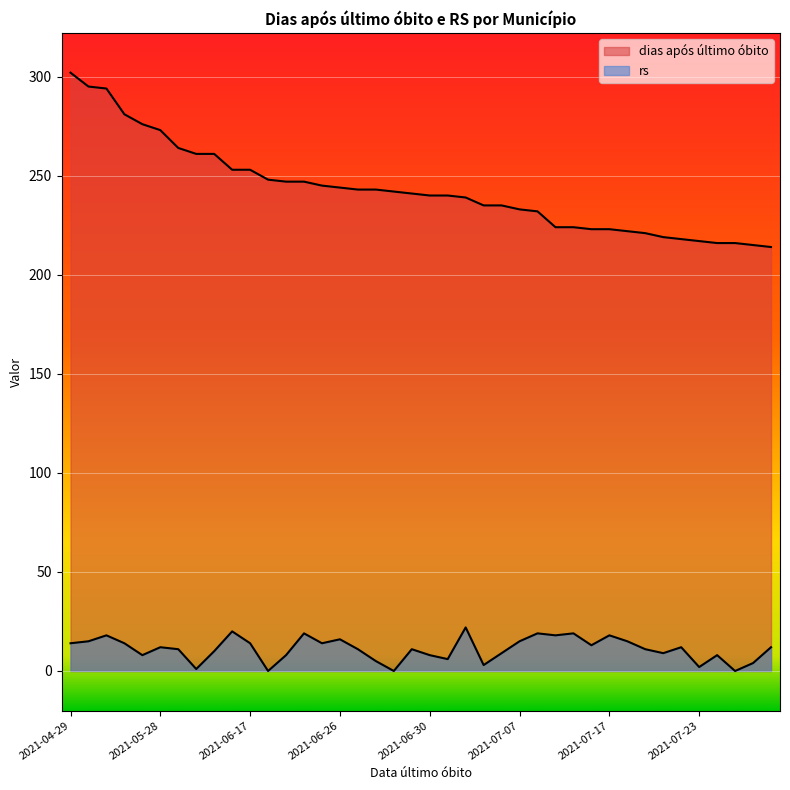

True or false: rs and dias após último óbito cross at least once.

False